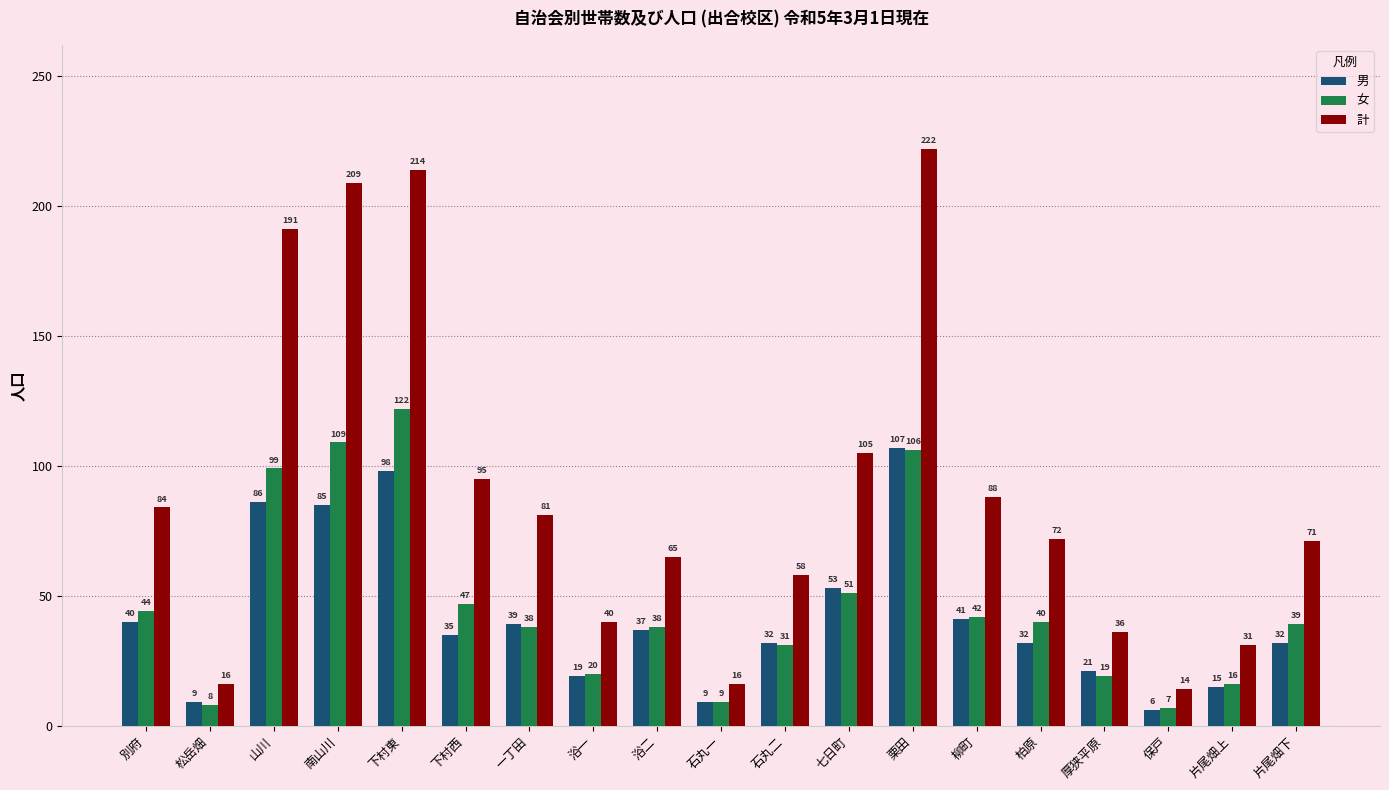

At 保戸, list the series in order from largest to smallest.

計, 女, 男